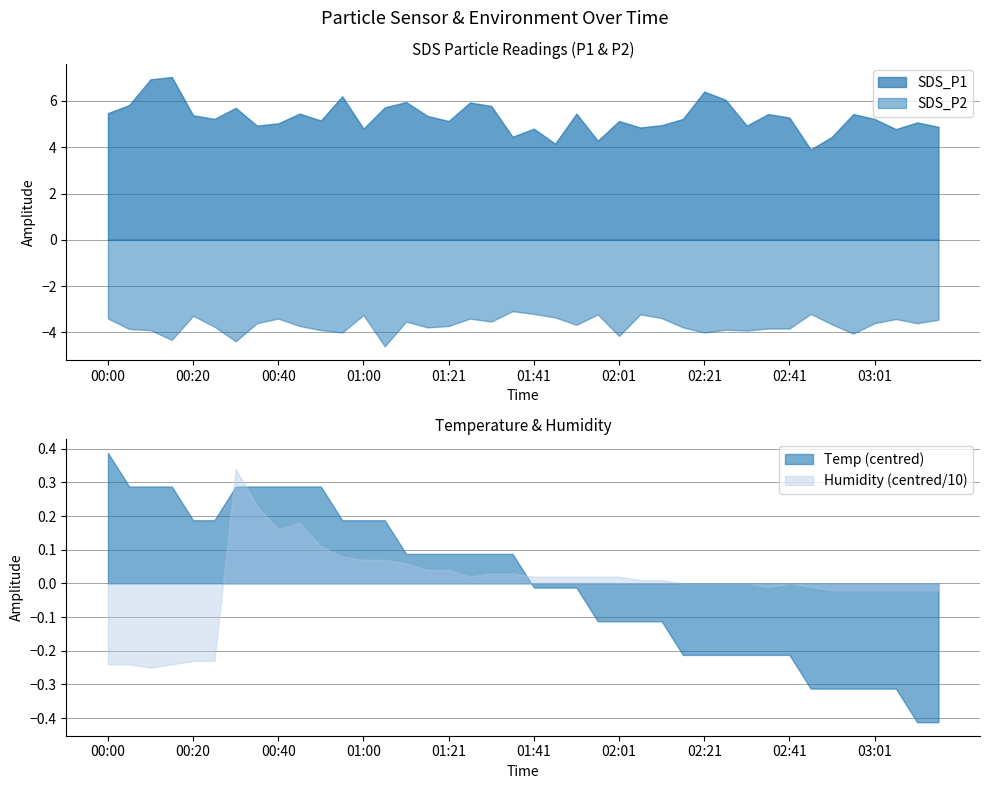

True or false: SDS_P1 and Humidity cross at least once.

False